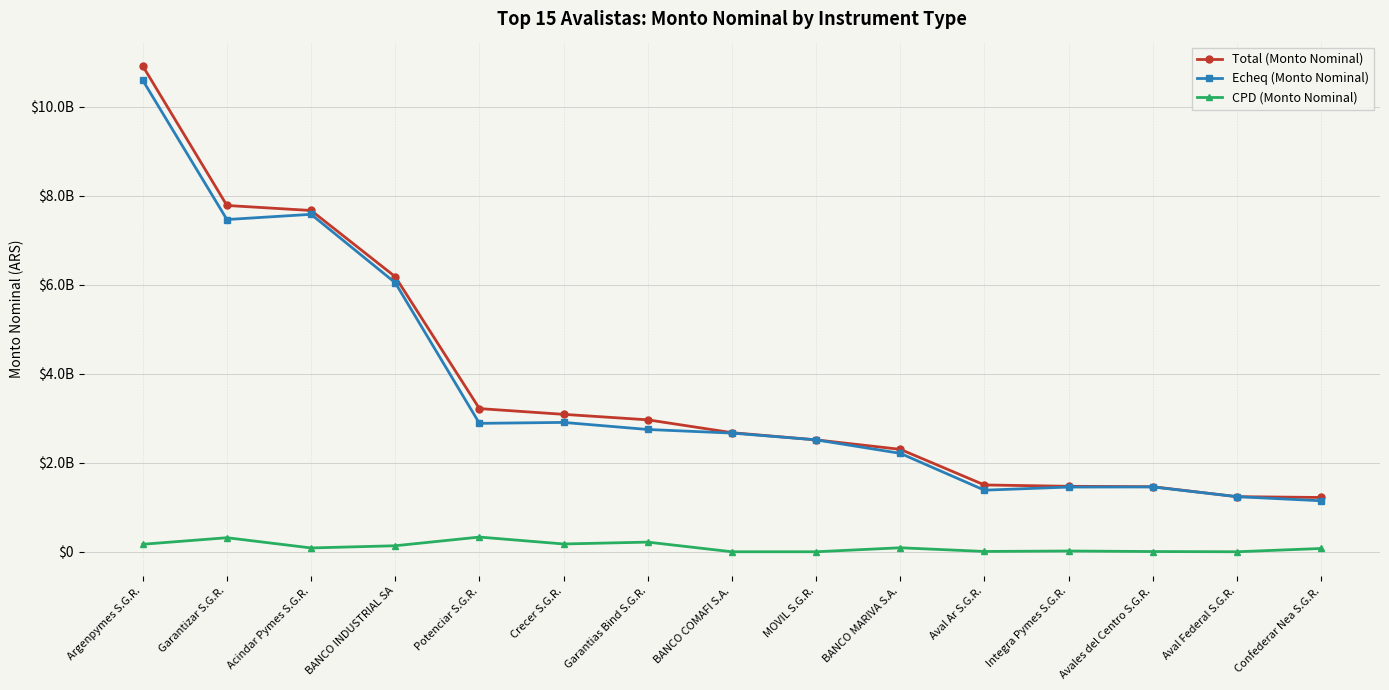

At which label is Echeq (Monto Nominal) closest to 5869012262?

BANCO INDUSTRIAL SA